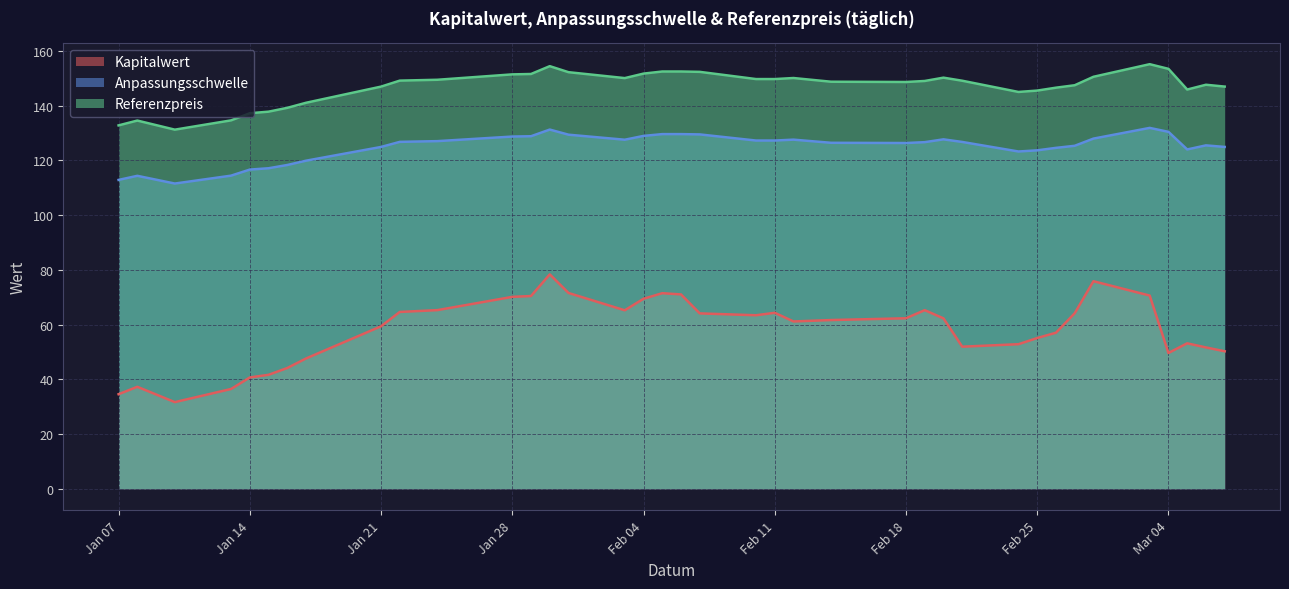

What are all the series names shown in the legend?

Kapitalwert, Anpassungsschwelle, Referenzpreis